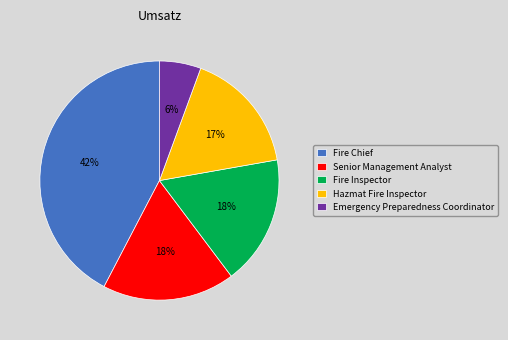

True or false: Fire Inspector accounts for 30% of the total.

False